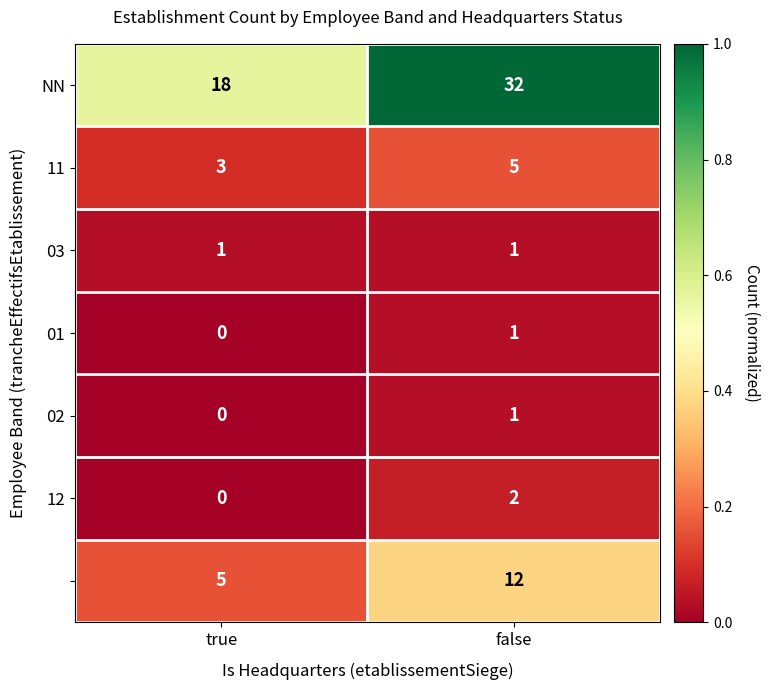

At which category does the chart reach its minimum across all series?

true